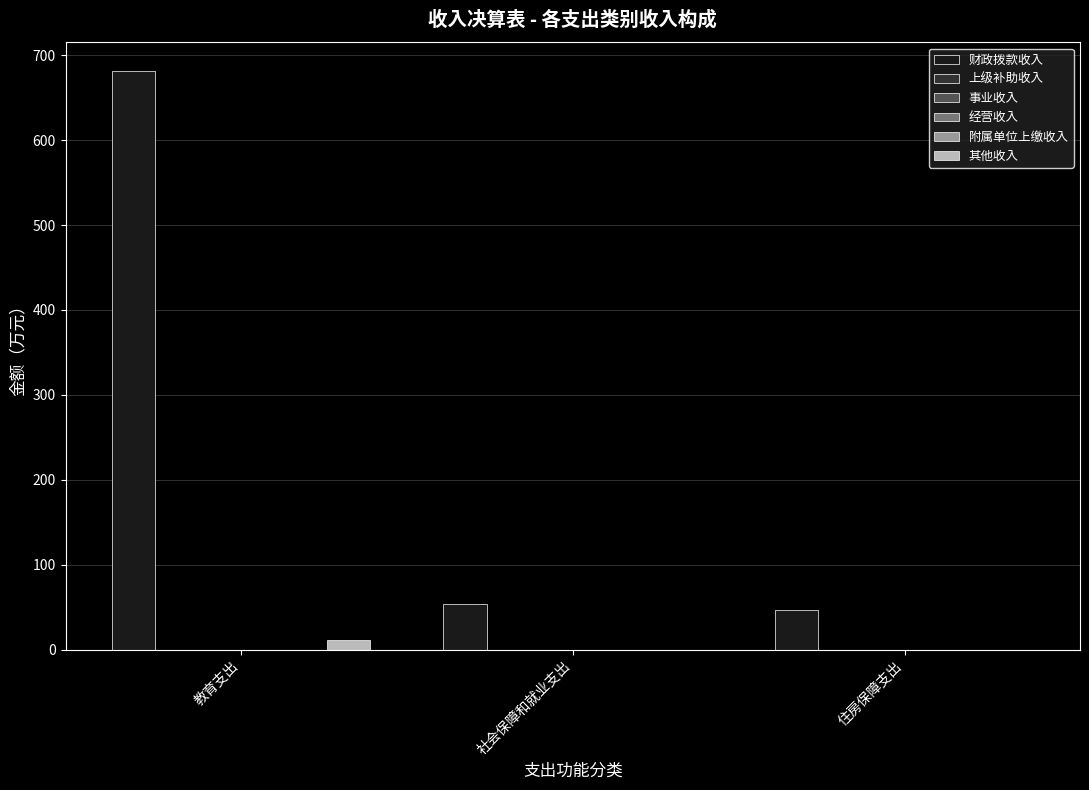

Which category has the highest value in the 附属单位上缴收入 series?

教育支出